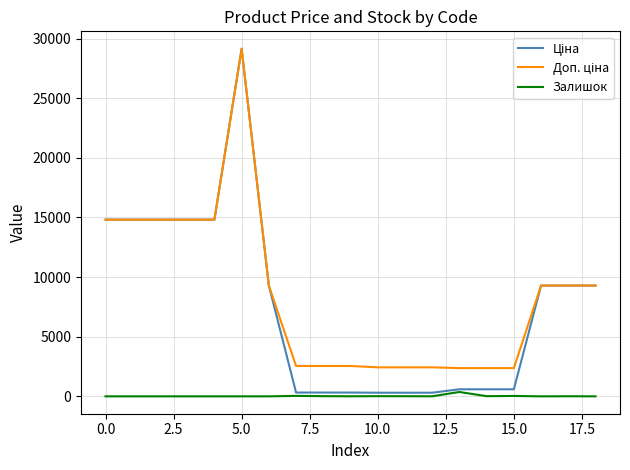

How many categories are shown in the chart?

19